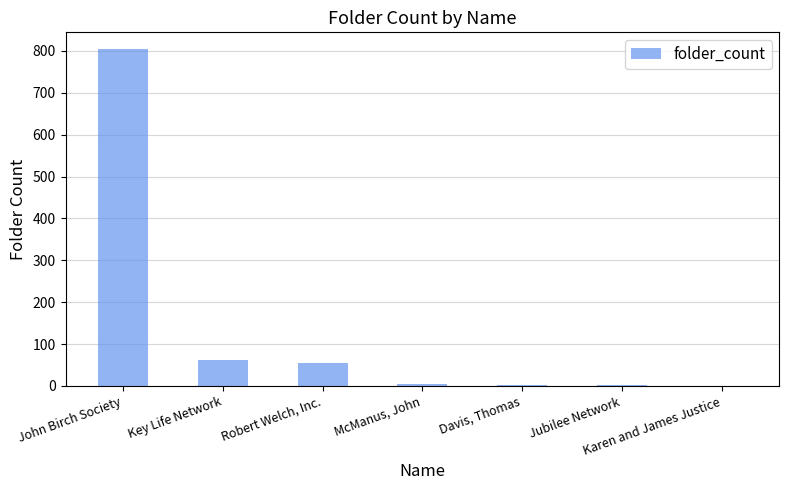

Are the bars horizontal?

No